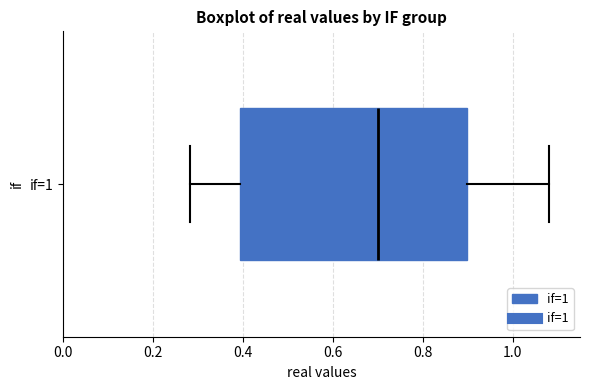

Where is the left edge of the box for if=1 on the x-axis? The values are not printed on the chart, so give them approximately, as read against the axis.

0.40